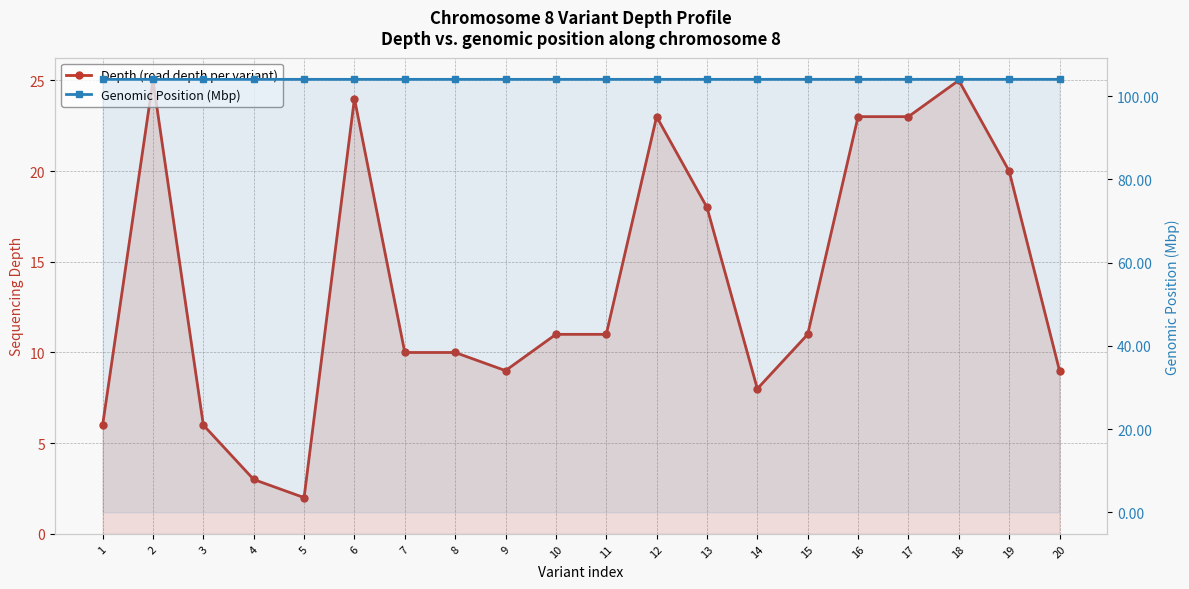

True or false: Depth (read depth per variant) and Genomic Position (Mbp) cross at least once.

False